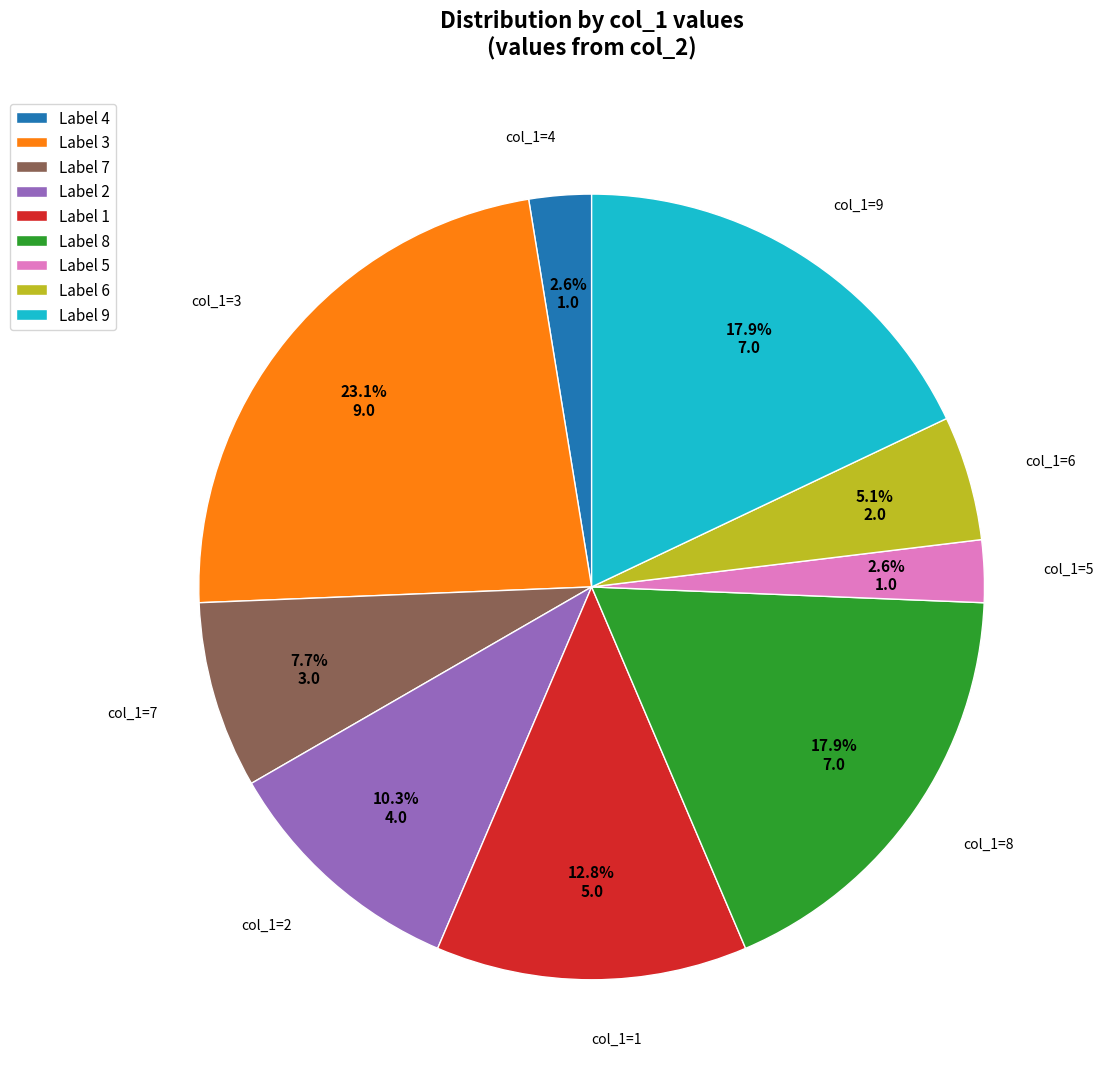

Is there any slice that represents more than half of the pie?

No